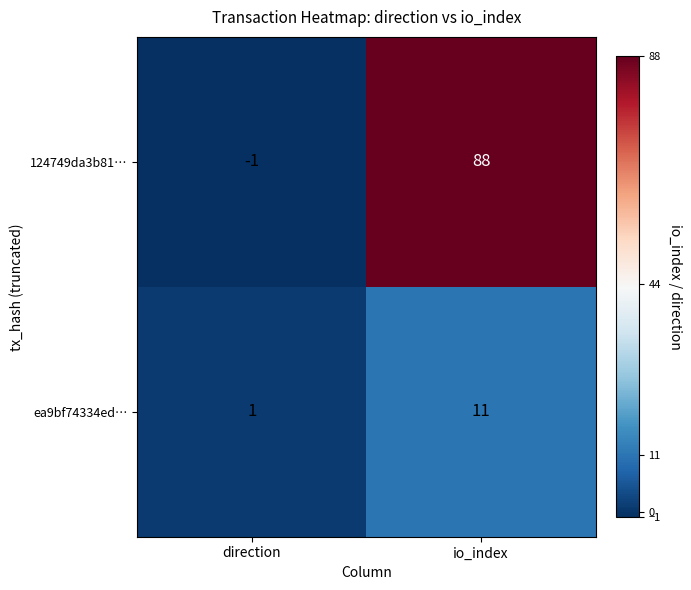

Which category has the highest value in the 124749da3b81… series?

io_index